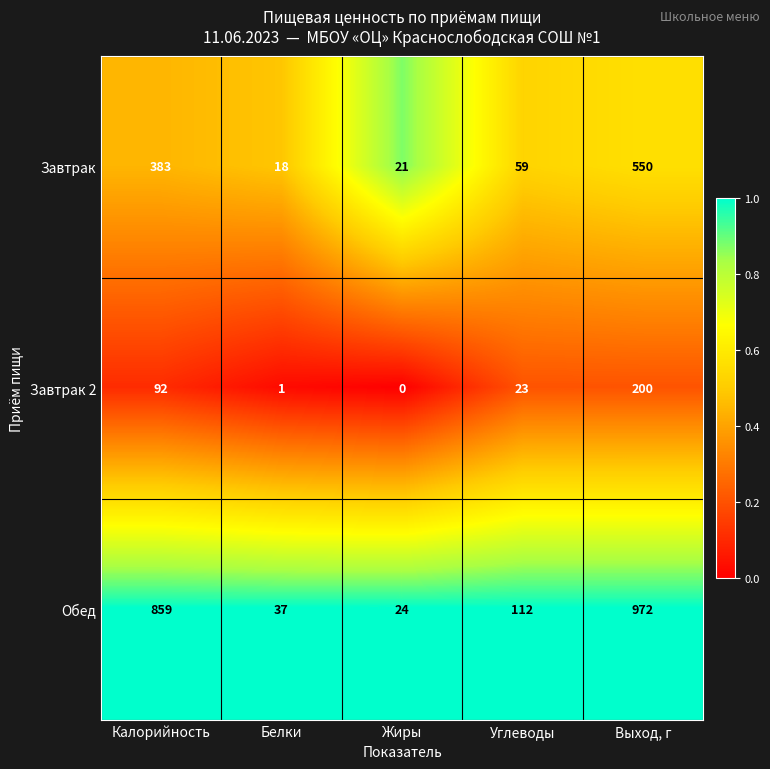

What is the difference between the maximum and minimum values in the Обед series?

948